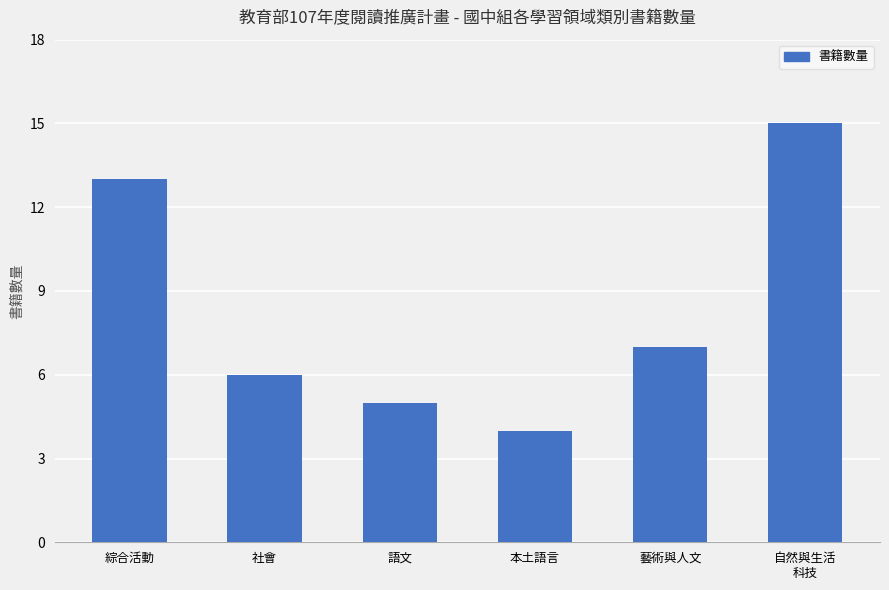

True or false: the data shows 7 at 藝術與人文.

True